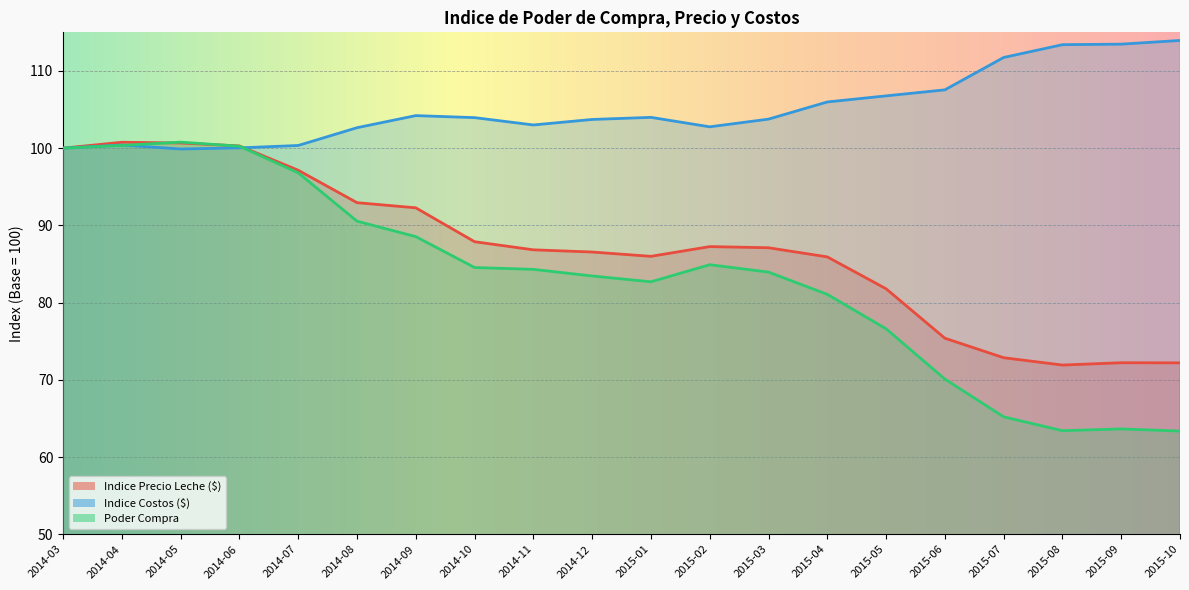

What is the value of the Indice Precio Leche ($) point at the 2nd from the left?

100.8